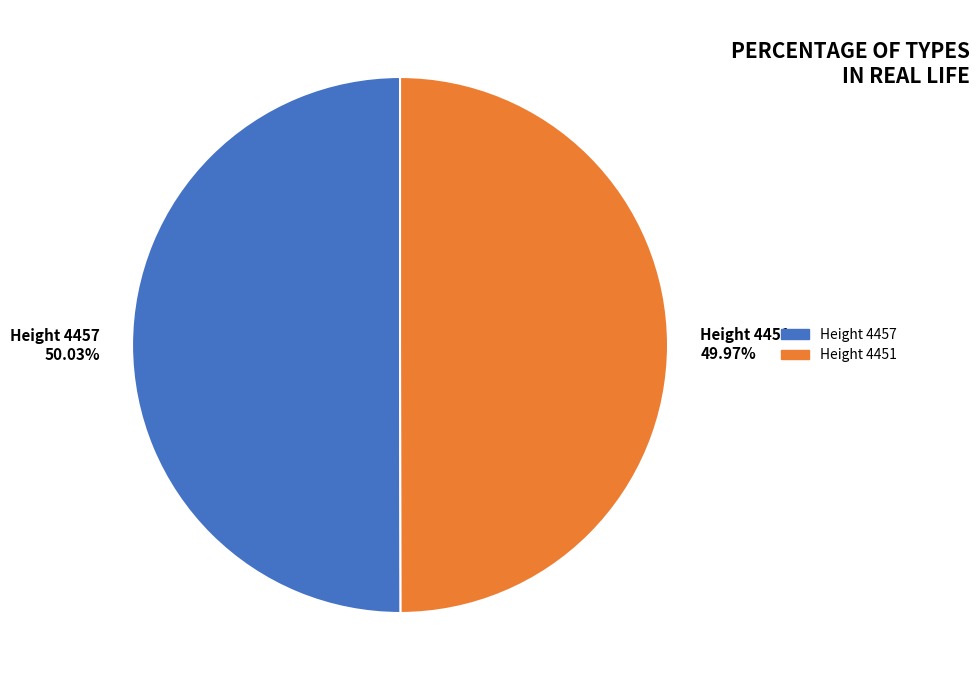

The Height 4457 slice represents 59% of the pie. True or false?

False